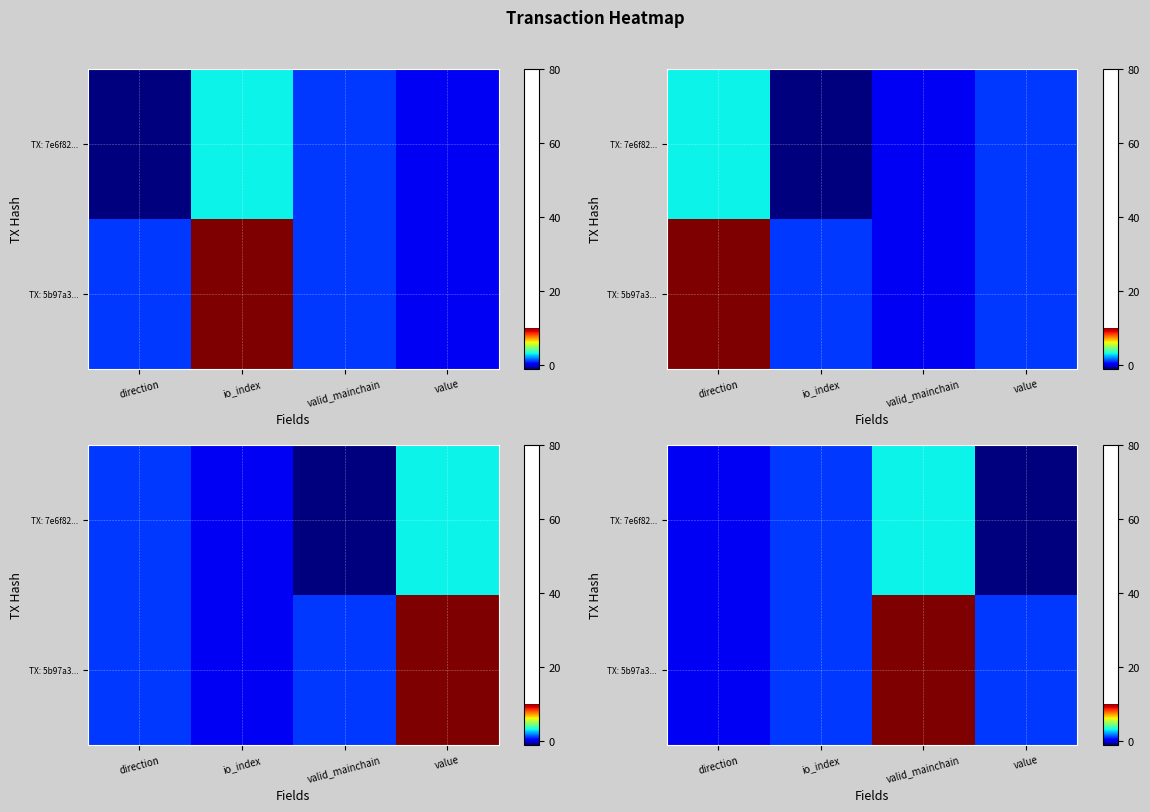

Rank the categories by TX: 5b97a3... value from lowest to highest.

direction, io_index, value, valid_mainchain